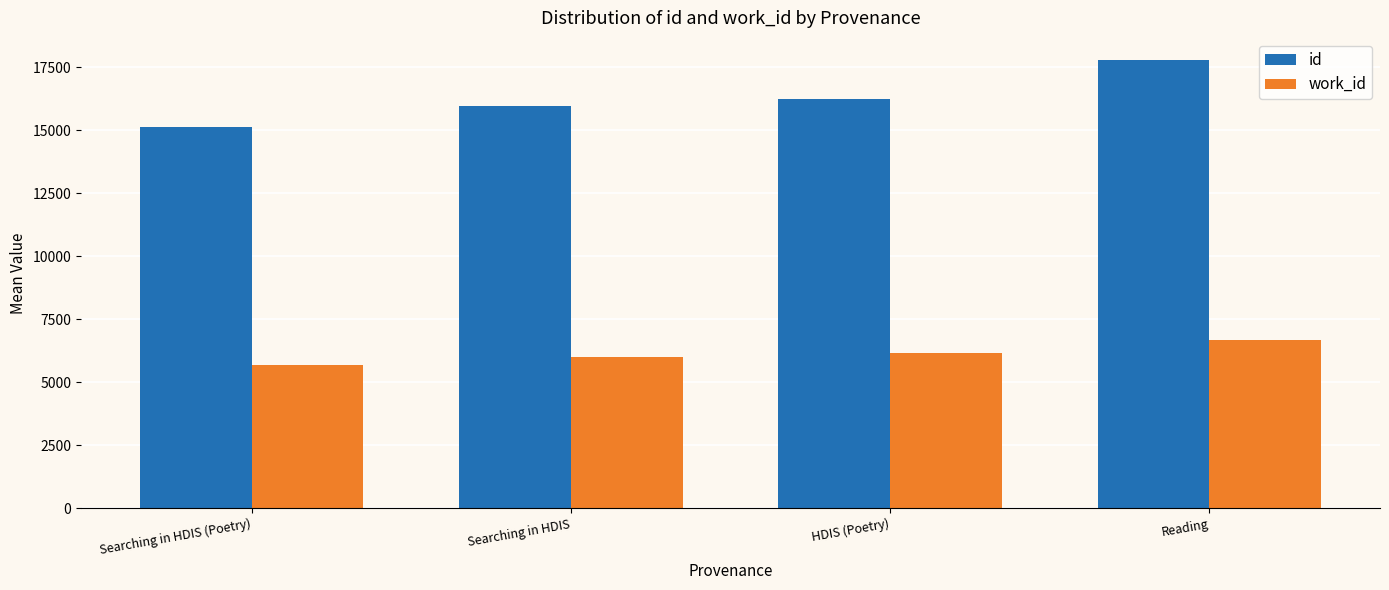

At which label does id reach its peak?

Reading